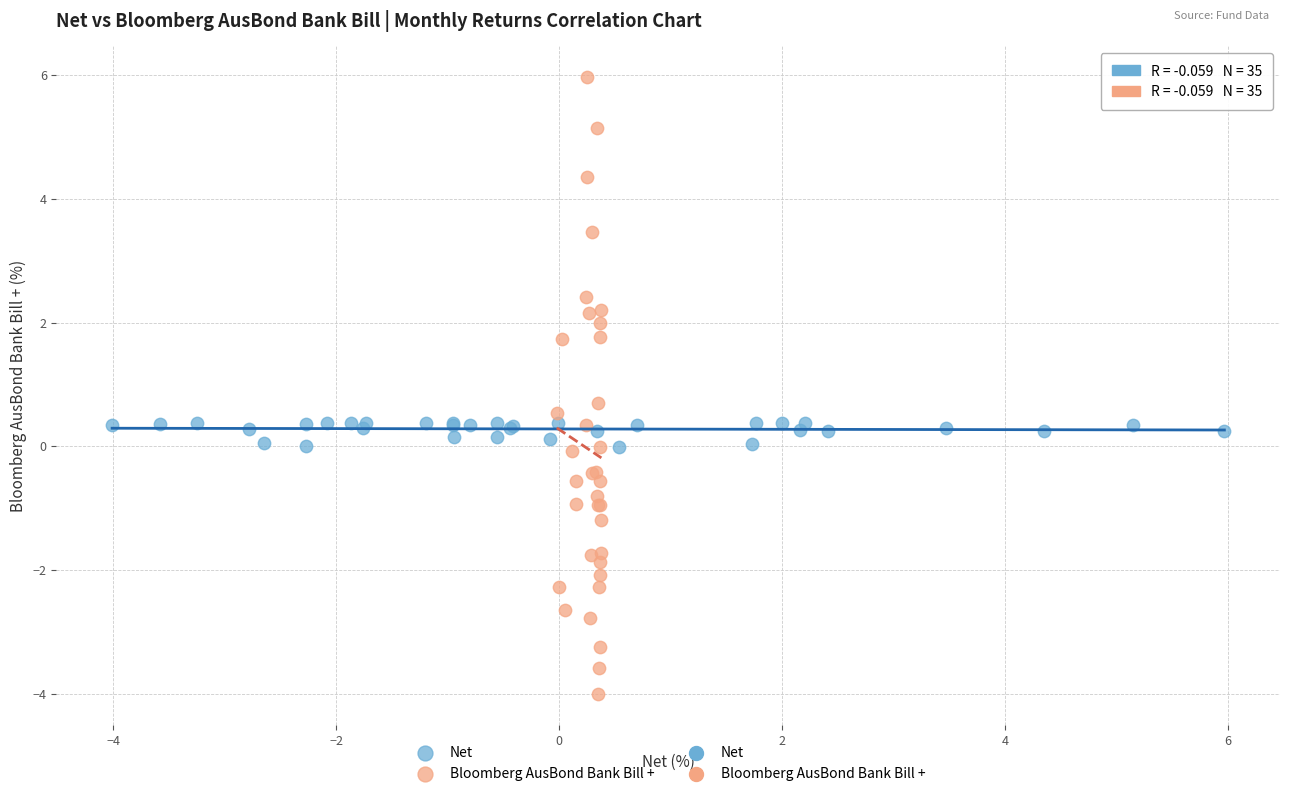

Which series reaches the maximum Y coordinate?

Bloomberg AusBond Bank Bill +